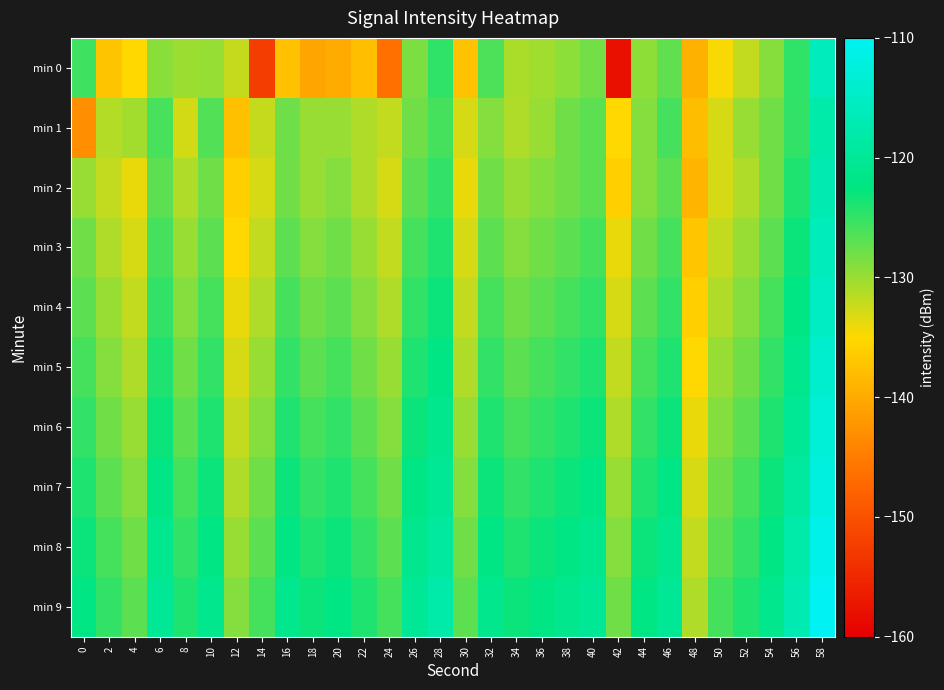

What is the total value across all series at 54?

-1253.1